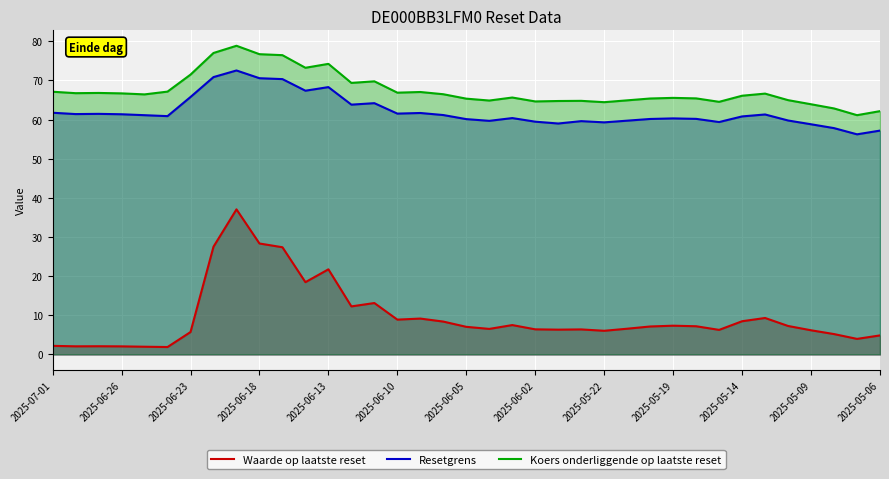

Reading left to right, what are all the values shown in this chart?

Waarde op laatste reset: 2.2	2.1	2.1	2.1	2.0	1.9	5.7	27.5	37.1	28.3	27.4	18.5	21.7	12.3	13.1	8.9	9.2	8.4	7.0	6.5	7.5	6.4	6.3	6.4	6.0	6.6	7.1	7.3	7.2	6.3	8.5	9.3	7.3	6.2	5.2	4.0	4.9
Resetgrens: 61.7	61.4	61.5	61.4	61.1	60.9	65.8	70.8	72.5	70.6	70.3	67.4	68.3	63.8	64.2	61.5	61.7	61.2	60.1	59.7	60.4	59.5	59.0	59.6	59.3	59.7	60.1	60.3	60.2	59.4	60.8	61.3	59.8	58.8	57.8	56.2	57.2
Koers onderliggende op laatste reset: 67.1	66.7	66.8	66.7	66.4	67.1	71.5	77.0	78.8	76.7	76.5	73.2	74.2	69.4	69.8	66.9	67.0	66.5	65.3	64.9	65.6	64.6	64.7	64.8	64.4	64.9	65.4	65.5	65.4	64.5	66.1	66.6	65.0	63.9	62.8	61.1	62.1